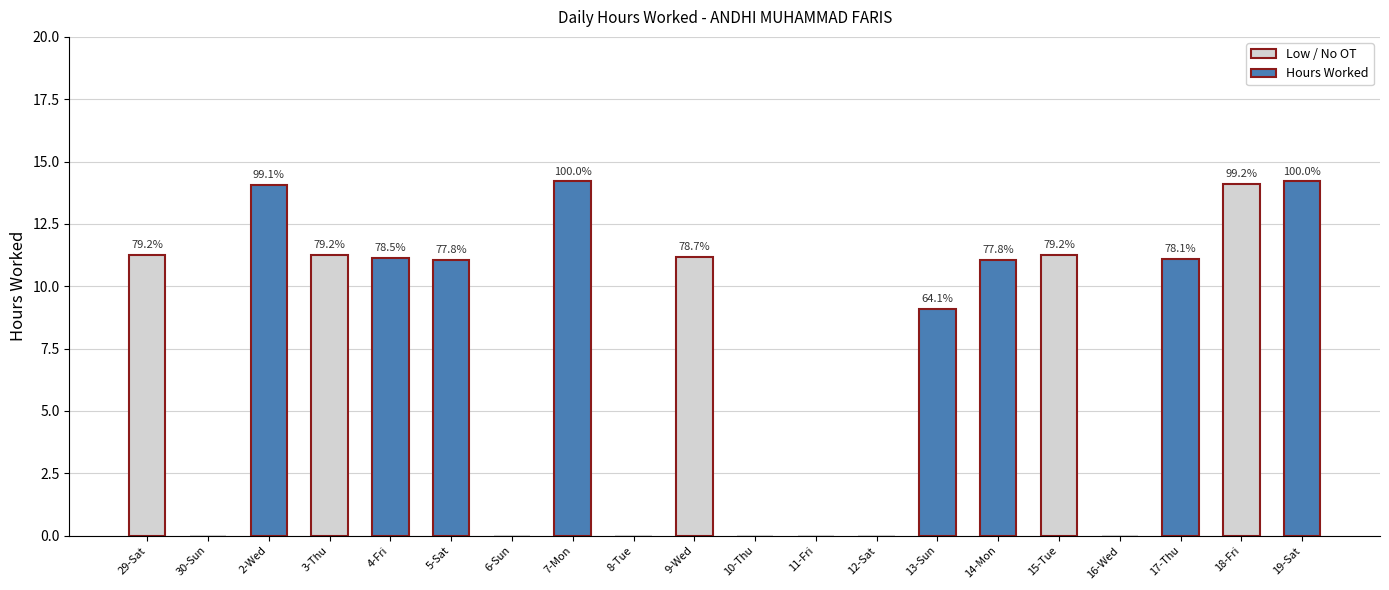

Is it true that the value at 11-Fri is -7.0?

False